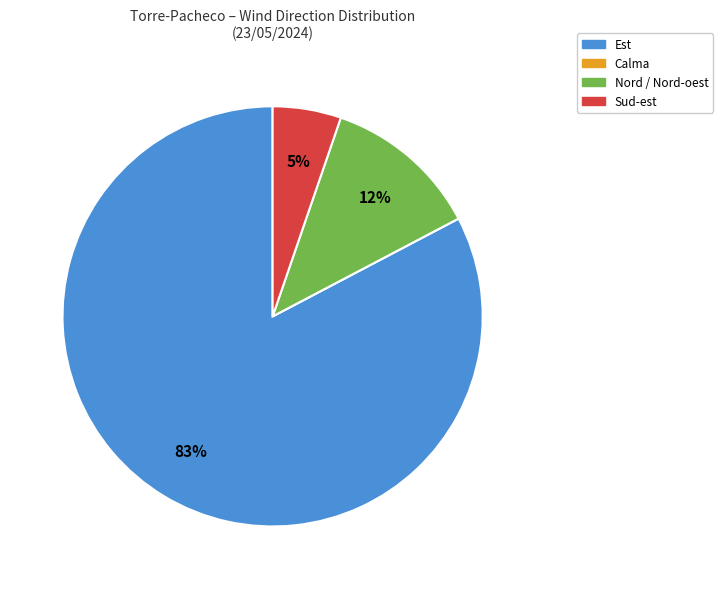

What percentage is the Est slice, to the nearest percent?

83%